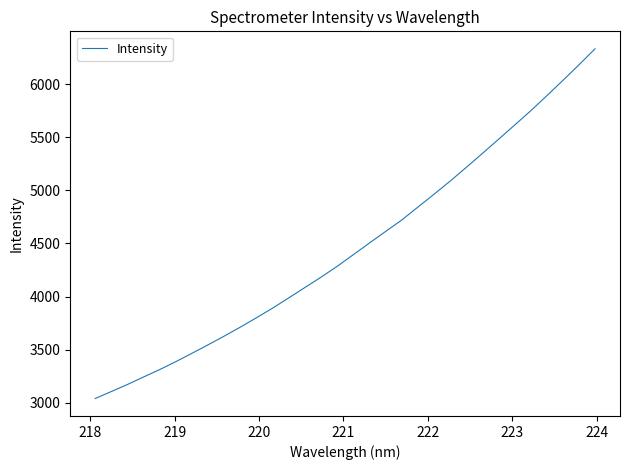

What is the greatest value displayed?

6332.4